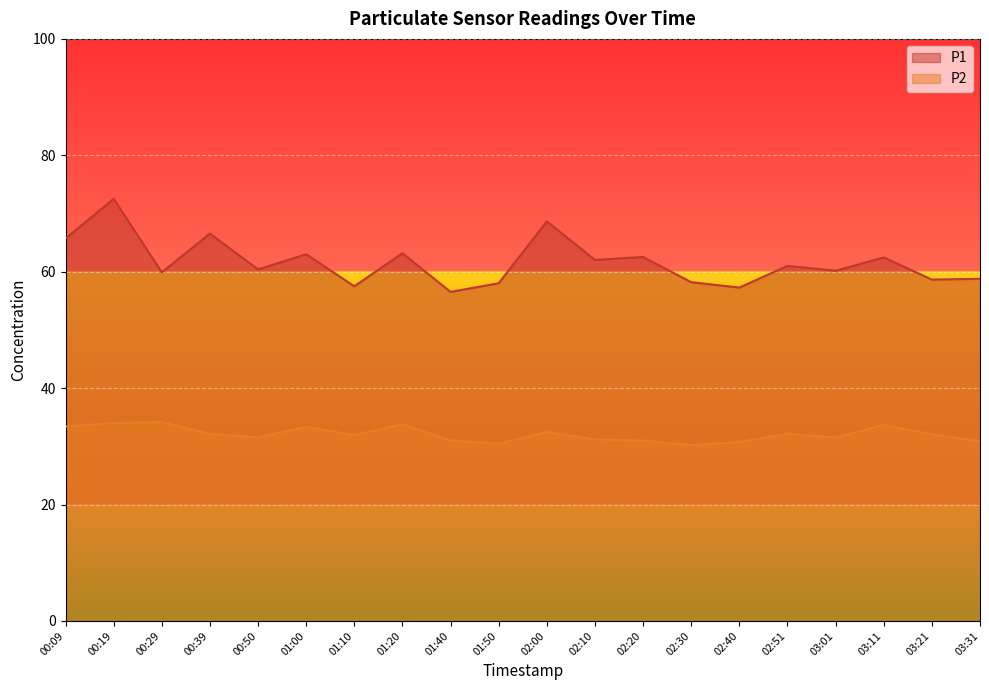

Where does the P2 series first go above 32?

00:09